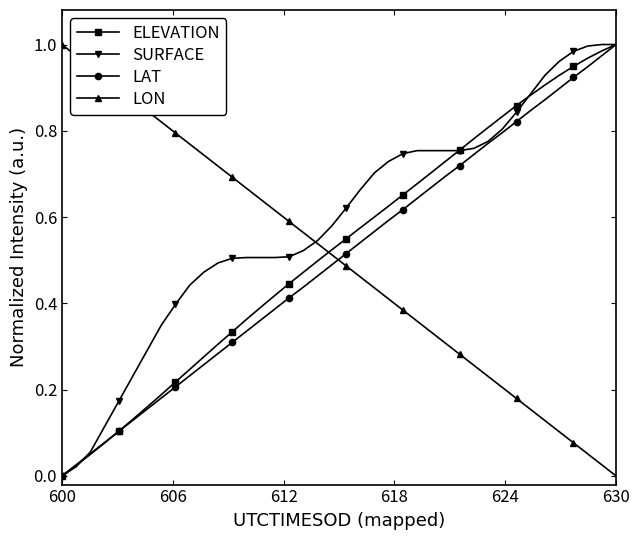

How many times do LON and LAT cross each other?

1